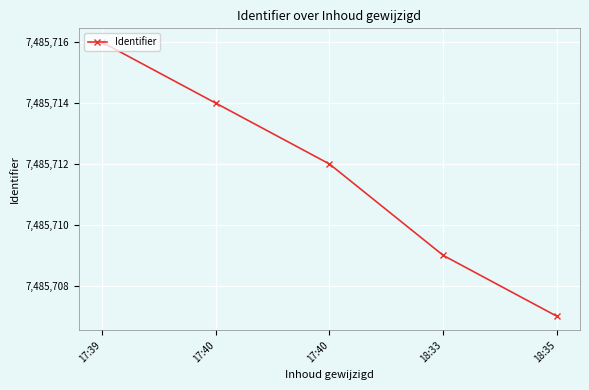

Which label corresponds to the largest value in the chart?

17:39